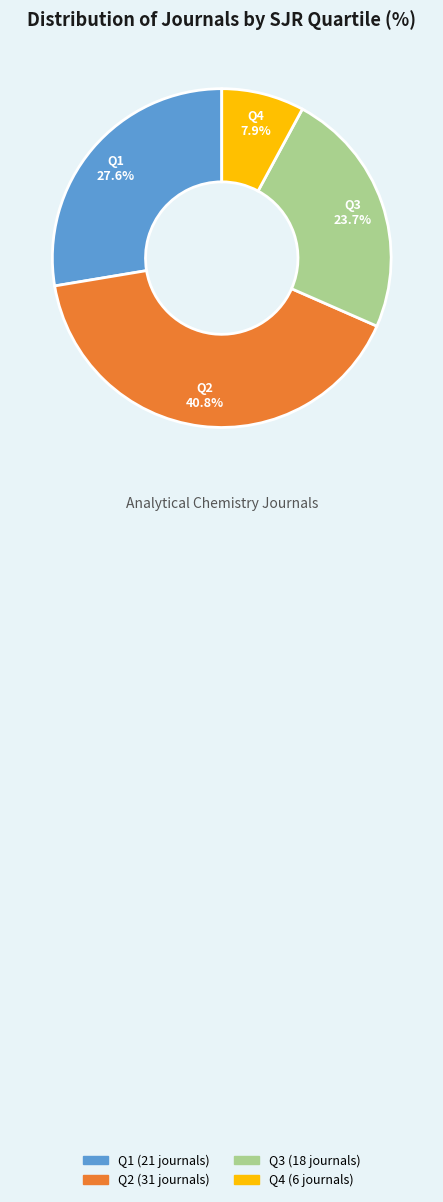

Which has a higher value, Q4 or Q1?

Q1